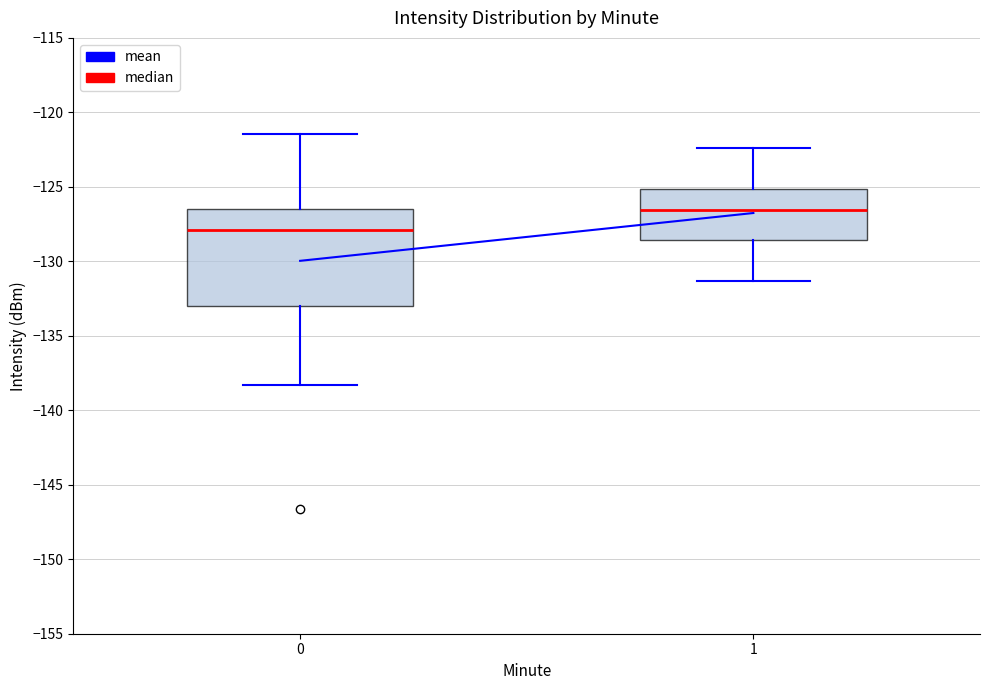

Where is the lower edge of the box at x = 0 on the y-axis? The values are not printed on the chart, so give them approximately, as read against the axis.

-133.0